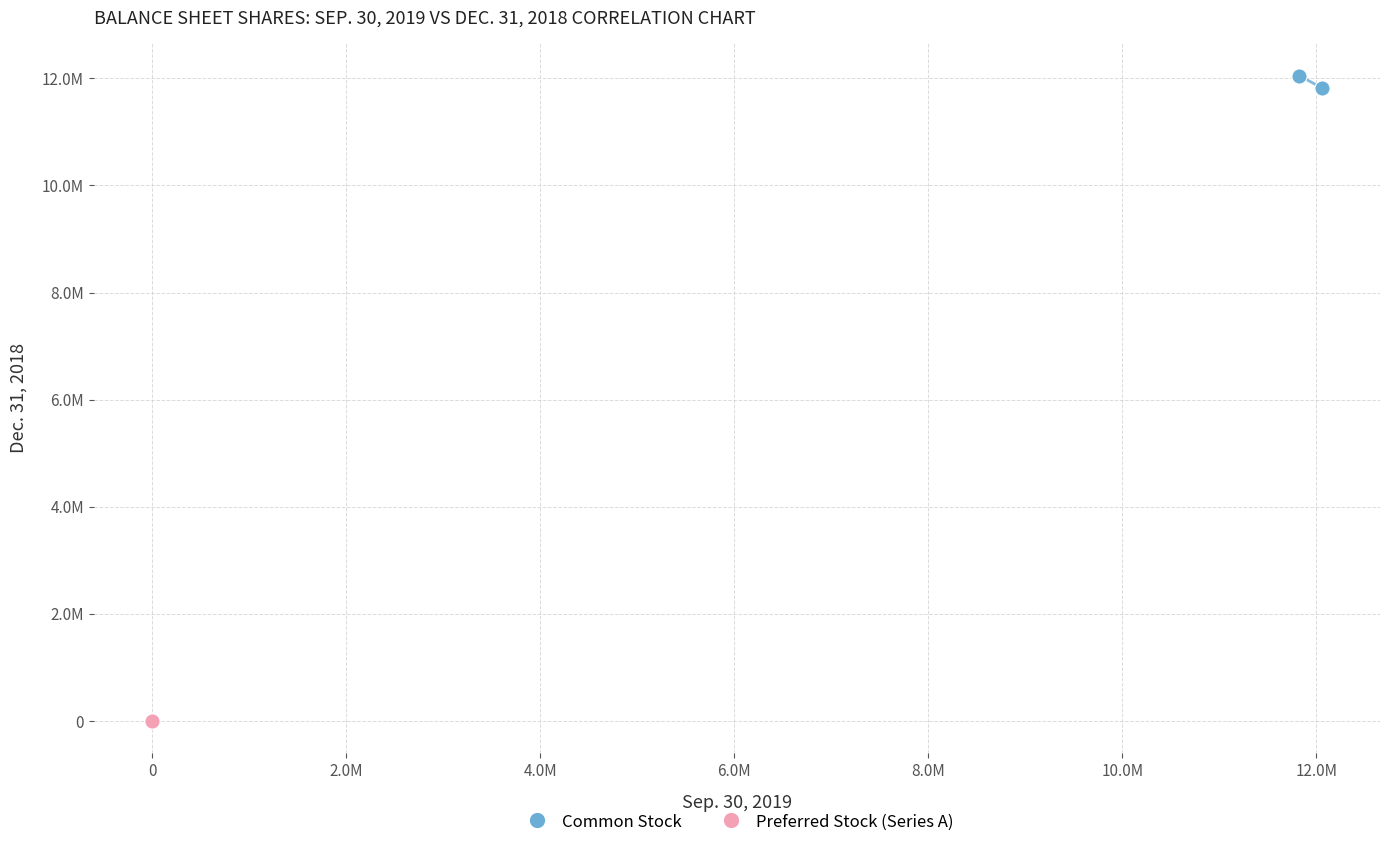

What are all the series names shown in the legend?

Common Stock, Preferred Stock (Series A)